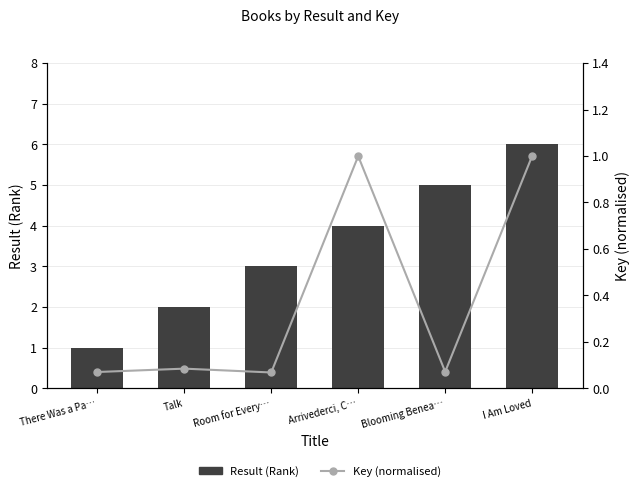

How many distinct data groups are displayed?

2